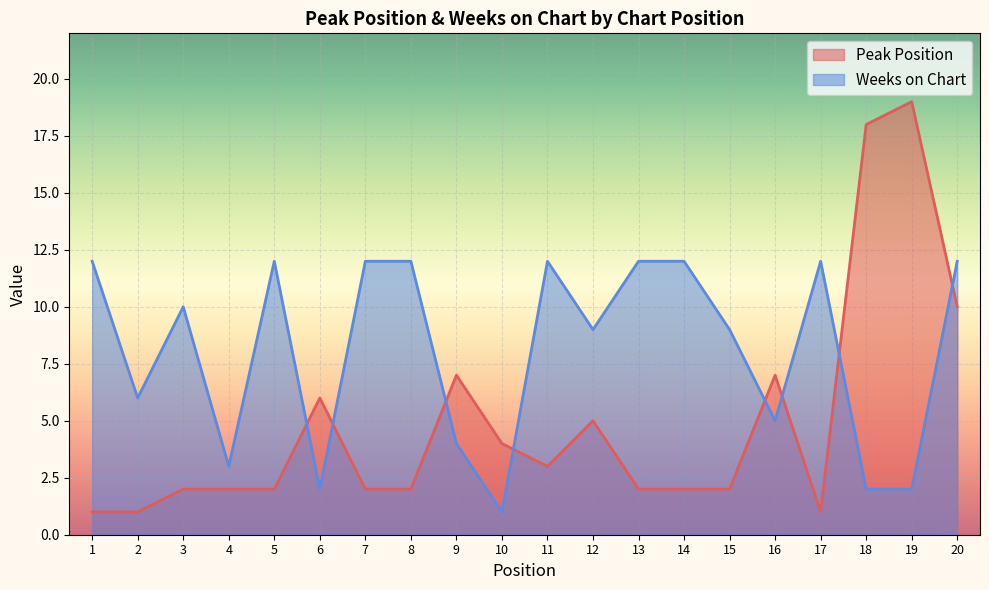

The Peak Position series shows 1 at 2. True or false?

False